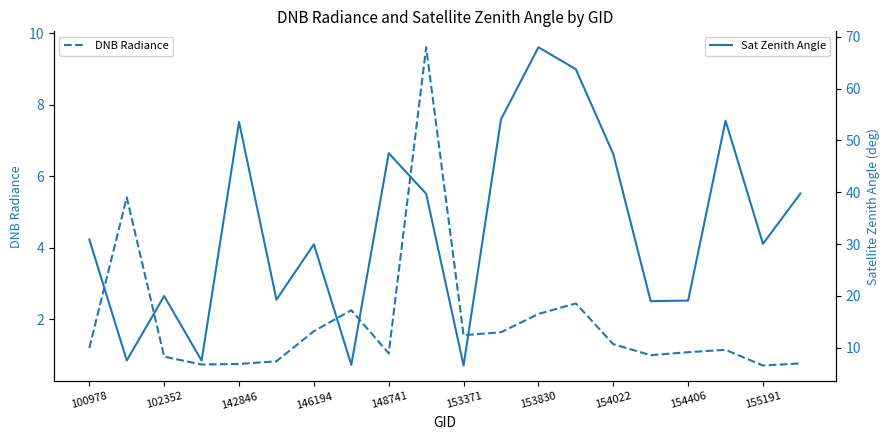

The DNB Radiance series shows 0.7 at 155191. True or false?

True